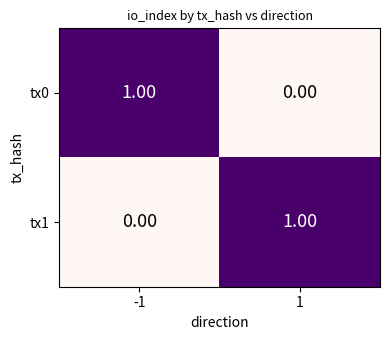

Rank the categories by tx1 value from lowest to highest.

-1, 1